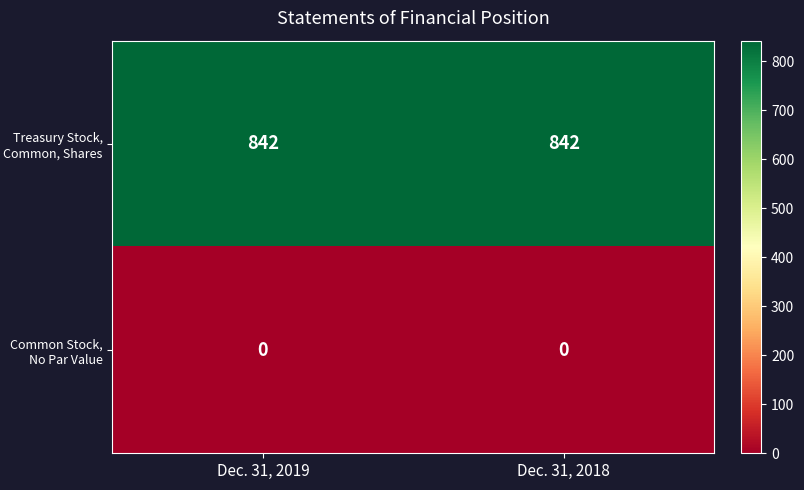

Reading right to left, transcribe all the data shown in this chart.

Treasury Stock, Common, Shares: Dec. 31, 2018=842	Dec. 31, 2019=842
Common Stock, No Par Value: Dec. 31, 2018=0	Dec. 31, 2019=0